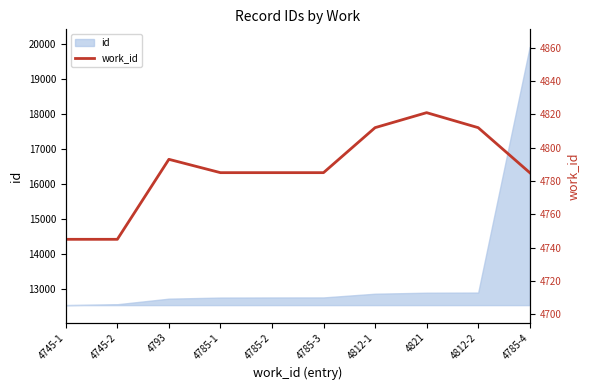

What is the smallest value displayed?

4745